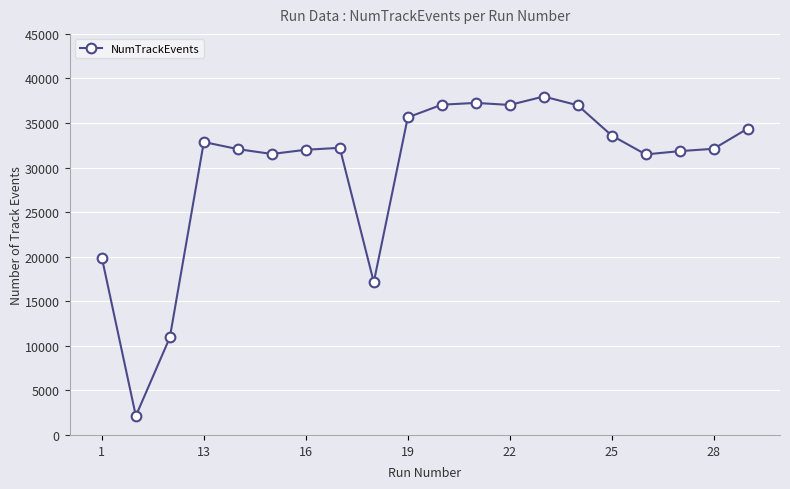

What is the minimum value shown in the chart?

2132